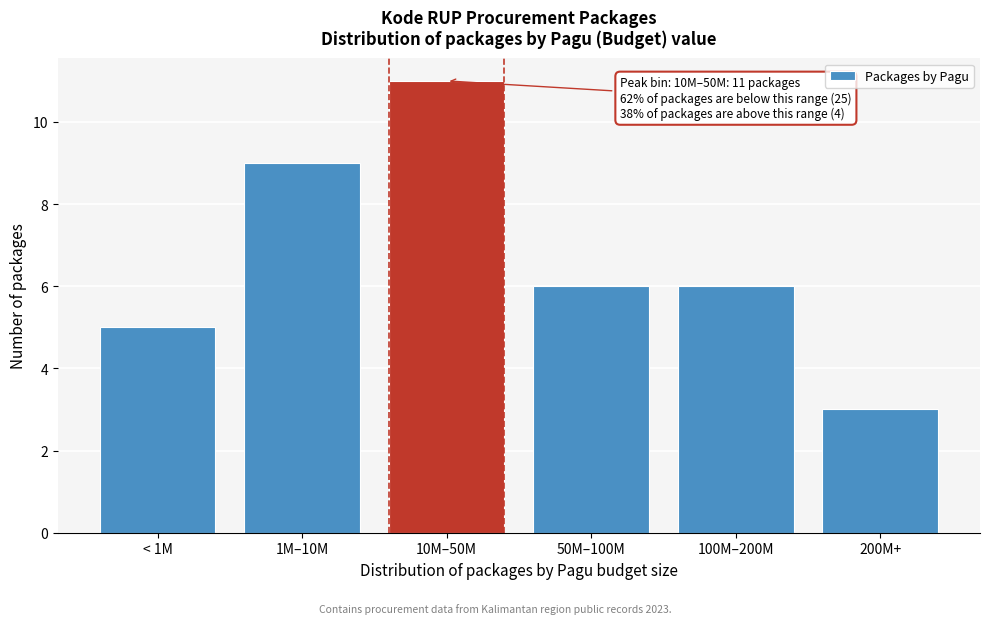

Reading left to right, list all the values displayed in this chart.

5	9	11	6	6	3